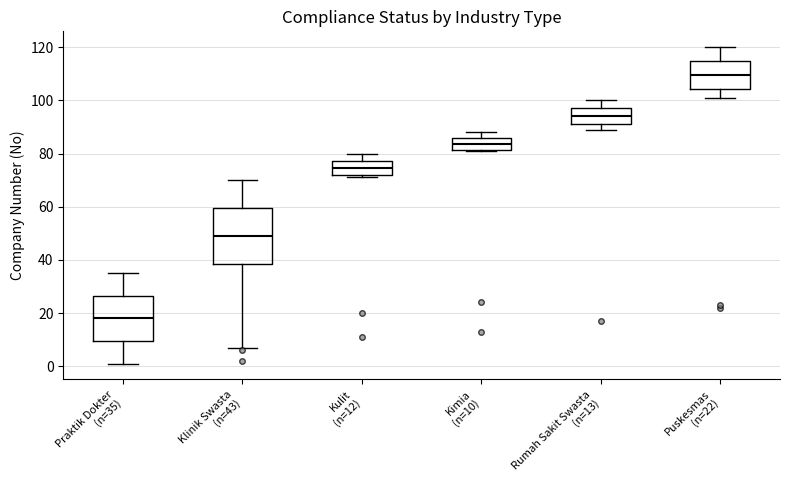

Reading left to right, read every box against the y-axis: the position of its median line, the range the box covers, and the ends of its whiskers. The values are not printed on the chart, so give them approximately, as read against the axis.

Praktik Dokter (n=35): median 18, box 10 to 26, whiskers 2 to 36
Klinik Swasta (n=43): median 50, box 38 to 60, whiskers 8 to 70
Kulit (n=12): median 74, box 72 to 78, whiskers 72 (just below the box's lower edge) to 80
Kimia (n=10): median 84, box 82 to 86, whiskers 82 to 88
Rumah Sakit Swasta (n=13): median 94, box 92 to 98, whiskers 90 to 100
Puskesmas (n=22): median 110, box 104 to 114, whiskers 102 to 120